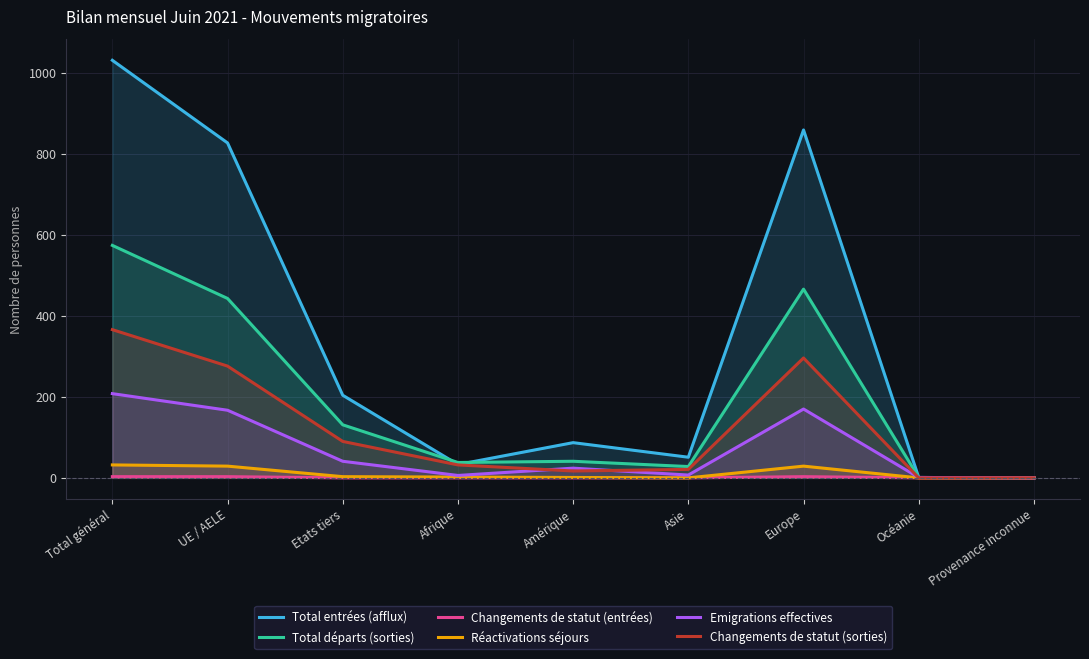

Rank the categories by Total départs (sorties) value from lowest to highest.

Provenance inconnue, Océanie, Asie, Afrique, Amérique, Etats tiers, UE / AELE, Europe, Total général